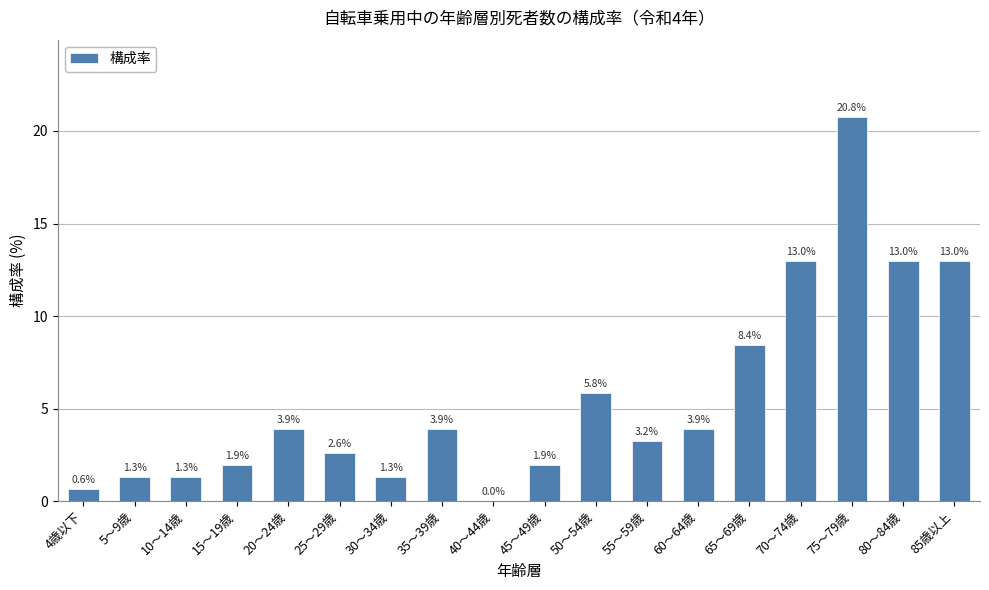

At which label is the value closest to 10?

65～69歳